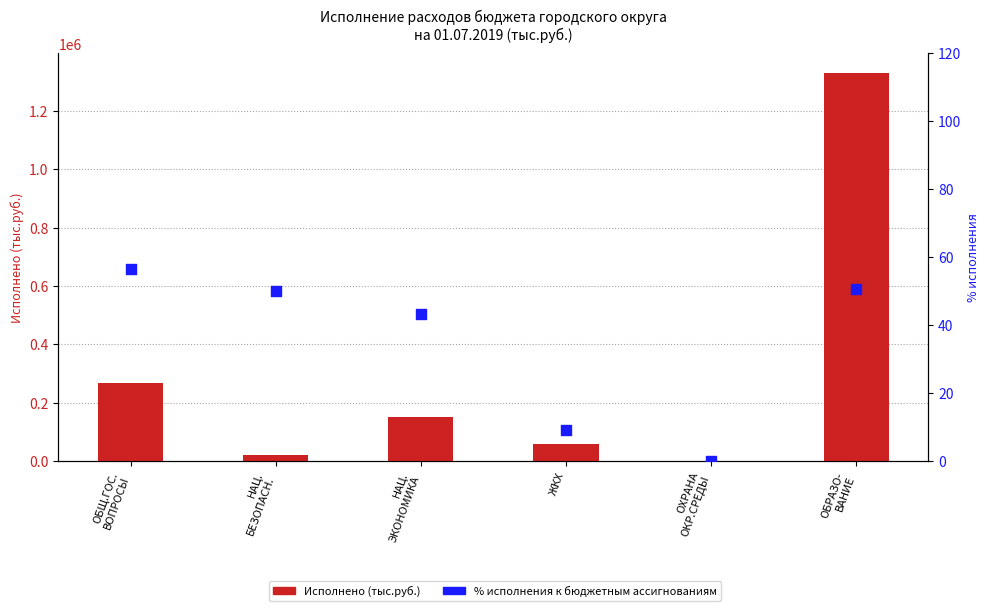

Which series has the largest total across all categories?

Исполнено (тыс.руб.)